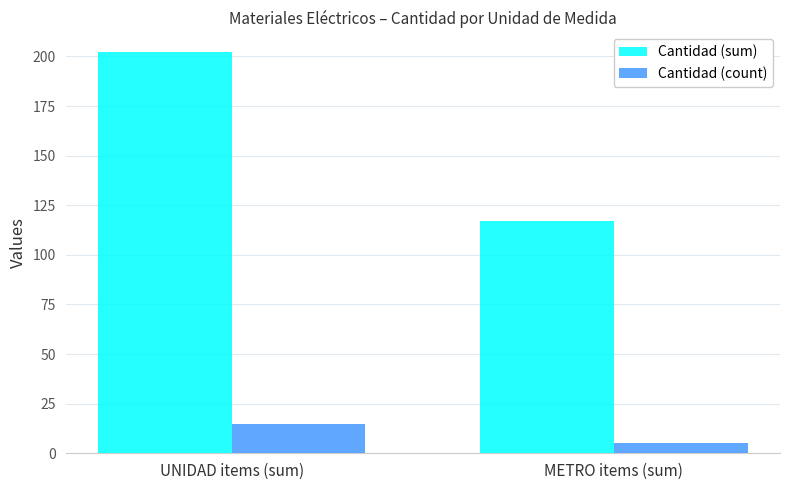

Between UNIDAD items (sum) and METRO items (sum), which series saw the biggest shift?

Cantidad (sum)